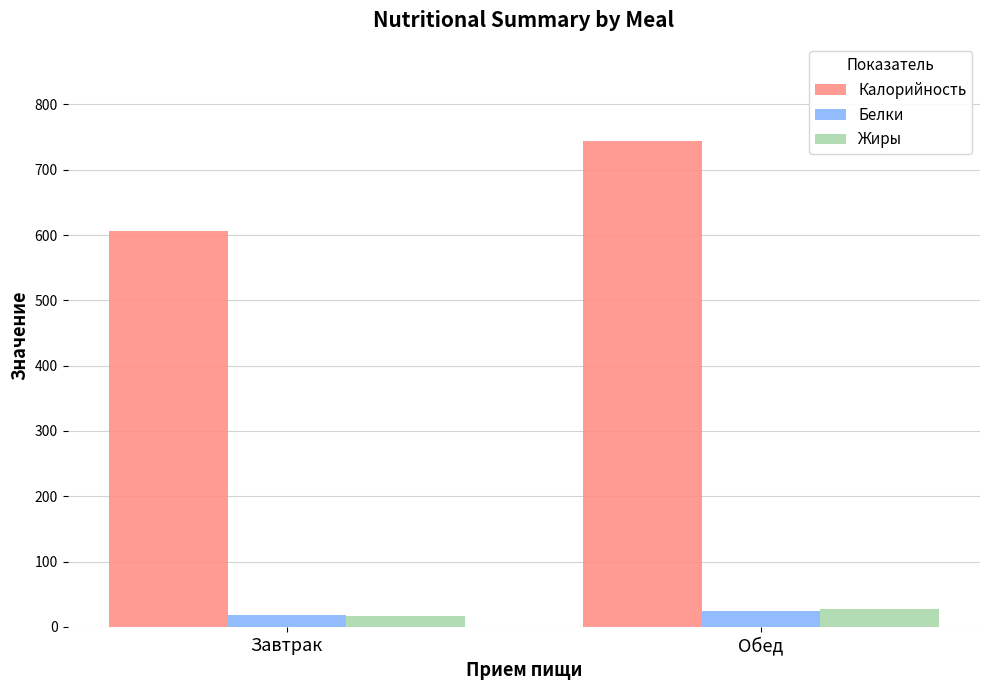

What is the approximate value of Белки at Обед?

25.0